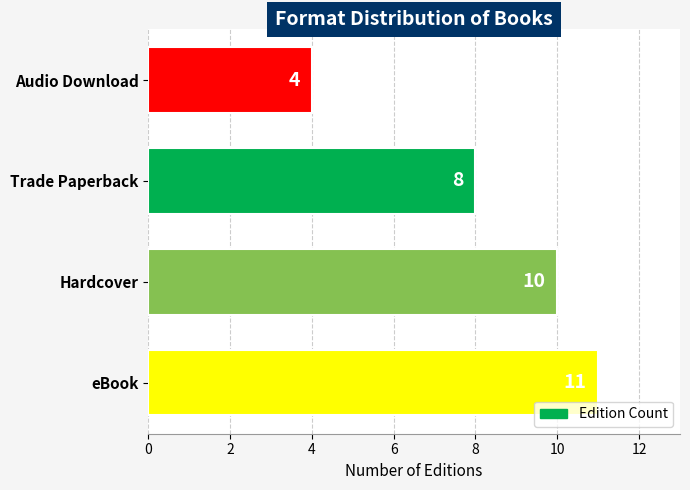

List the labels in order of value, smallest first.

Audio Download, Trade Paperback, Hardcover, eBook